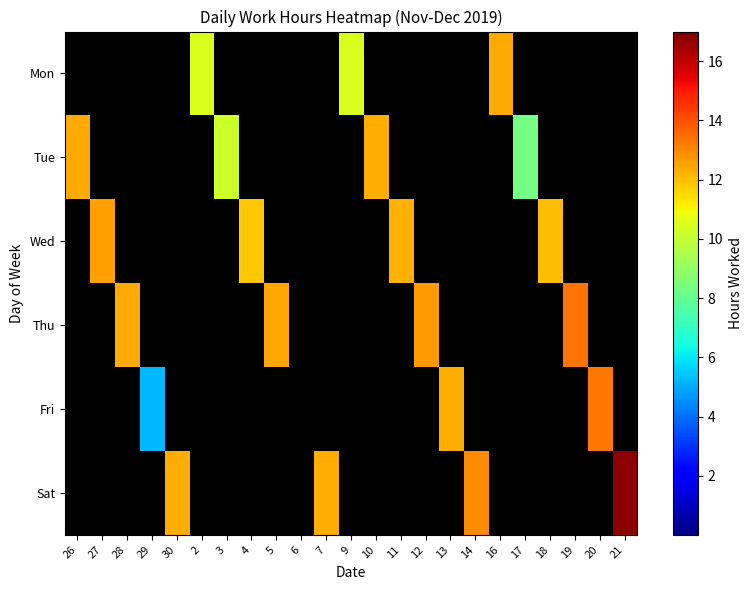

At which category is the sum across all series the highest?

6